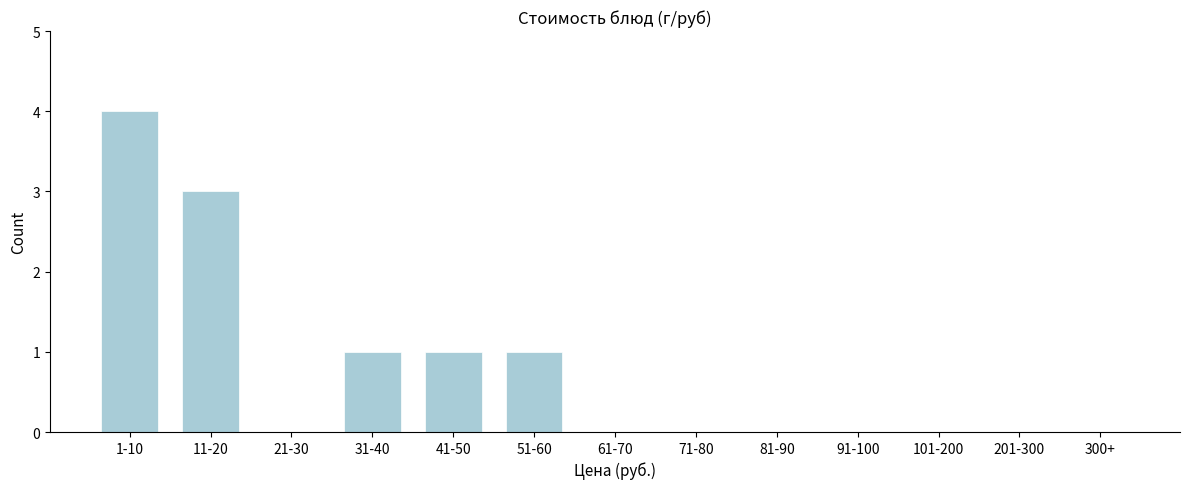

Reading right to left, extract all data points from this chart.

300+=0	201-300=0	101-200=0	91-100=0	81-90=0	71-80=0	61-70=0	51-60=1	41-50=1	31-40=1	21-30=0	11-20=3	1-10=4